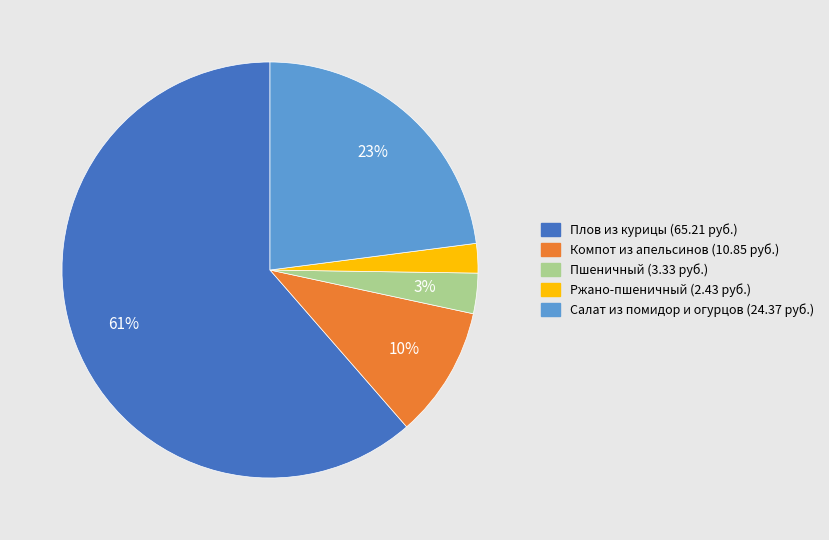

Count the number of slices in the pie.

5